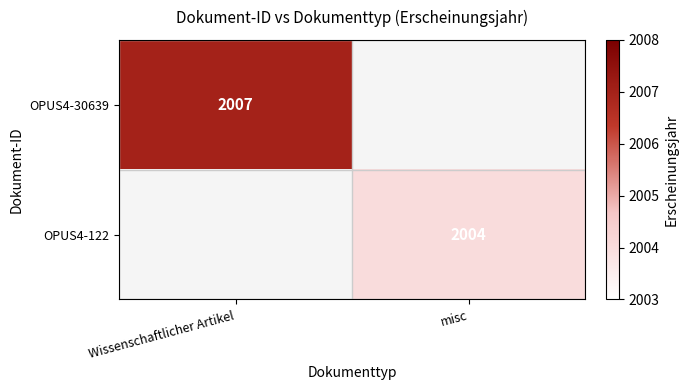

The OPUS4-122 series shows 3539.4 at misc. True or false?

False